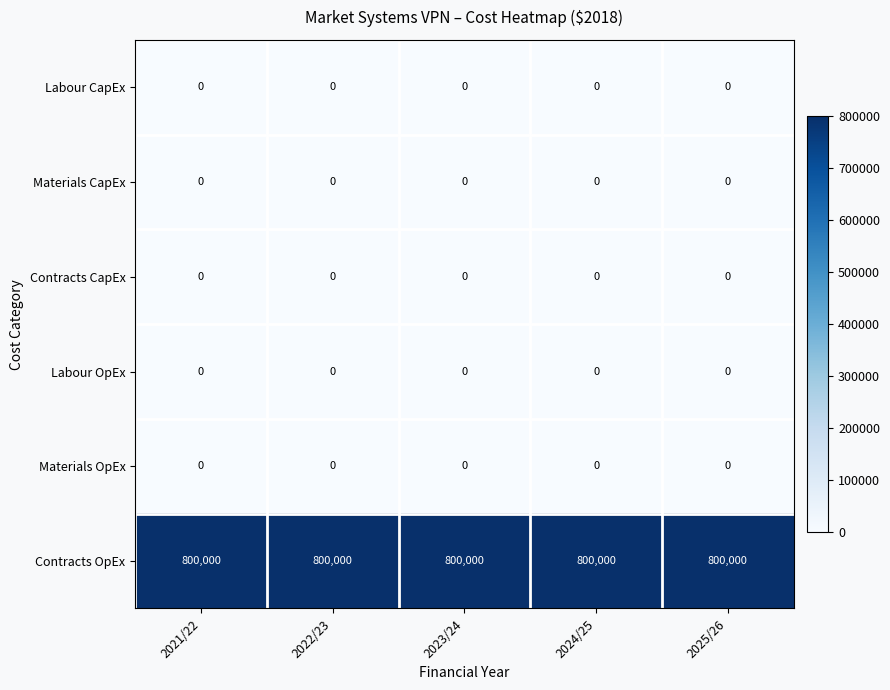

Which series has the largest total across all categories?

Contracts OpEx